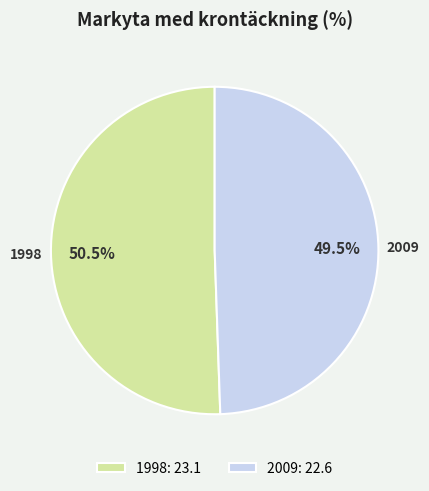

What is the smallest slice in the pie chart?

2009